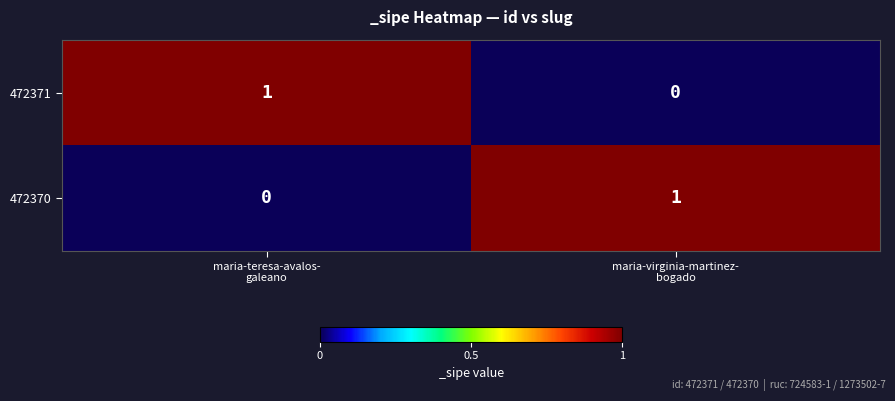

How many positive values does the 472371 series have?

1